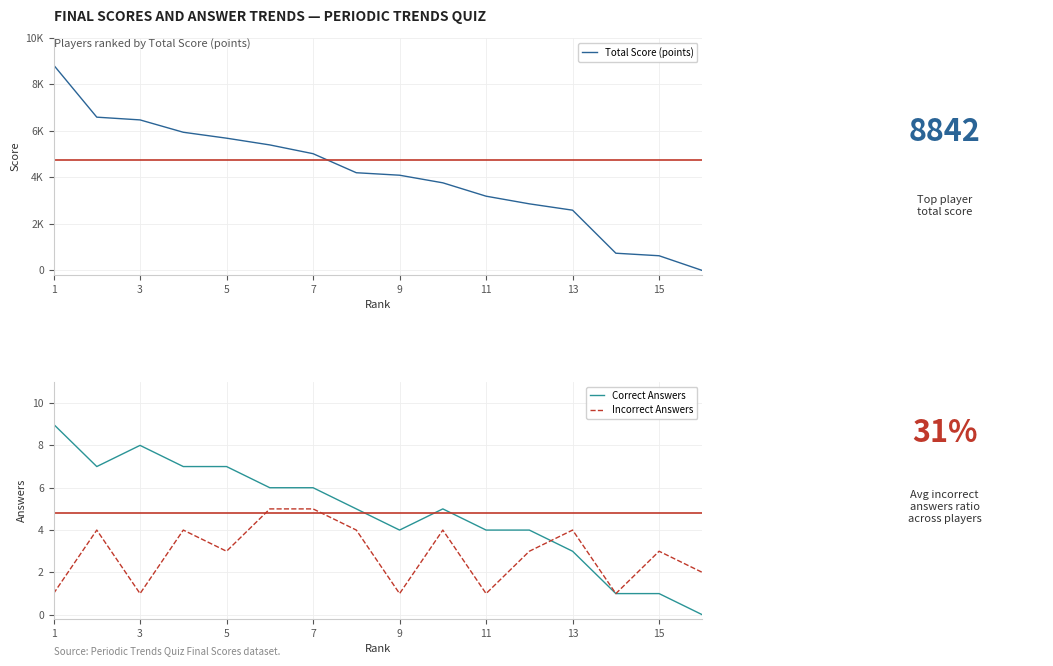

How many values in the Correct Answers series exceed 5?

7